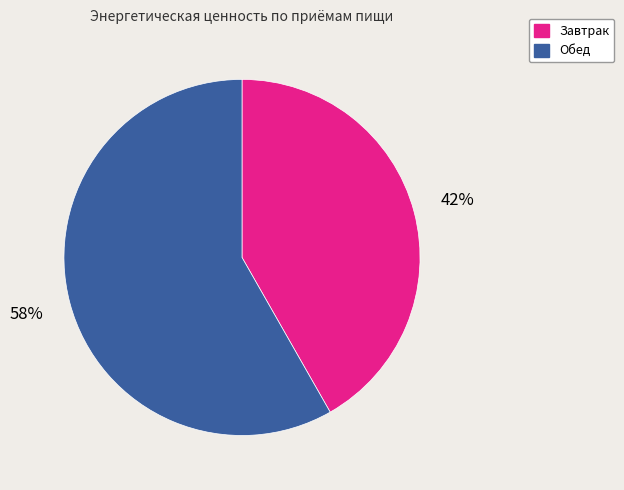

Is Обед the majority of the pie?

Yes